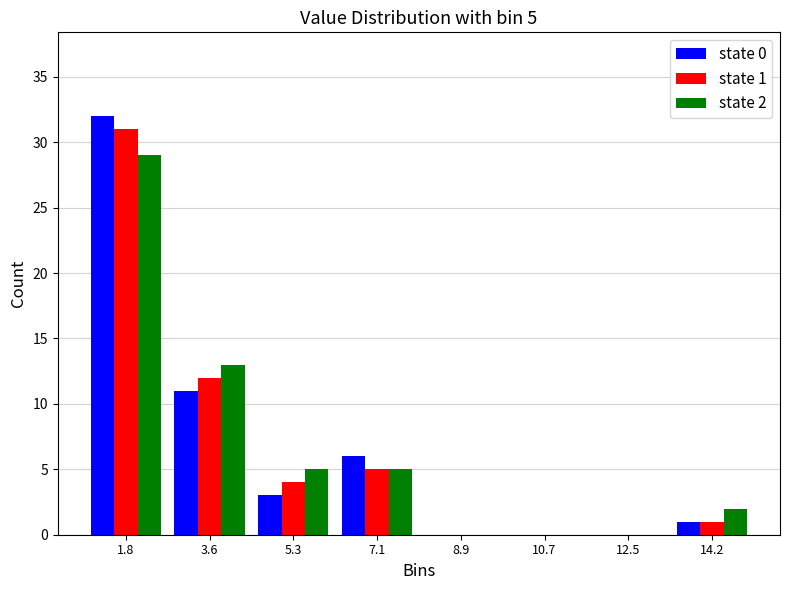

In the state 1 series, which range on the x-axis has the tallest bar?

1.0 to 2.6